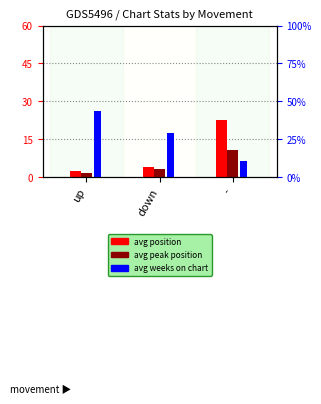

Between up and down, which is larger?

down